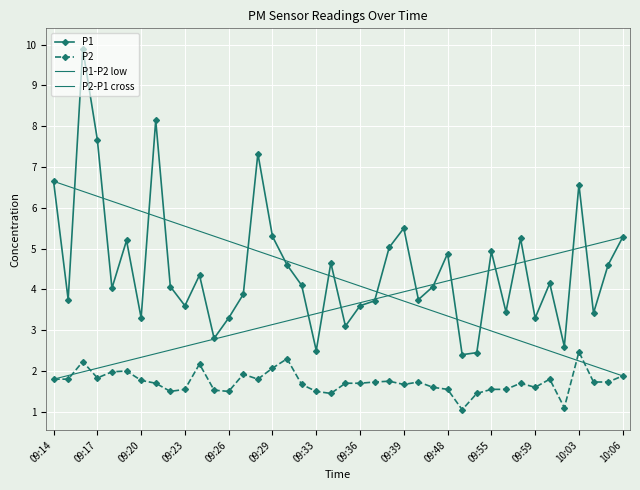

True or false: P1 and P2 cross at least once.

False